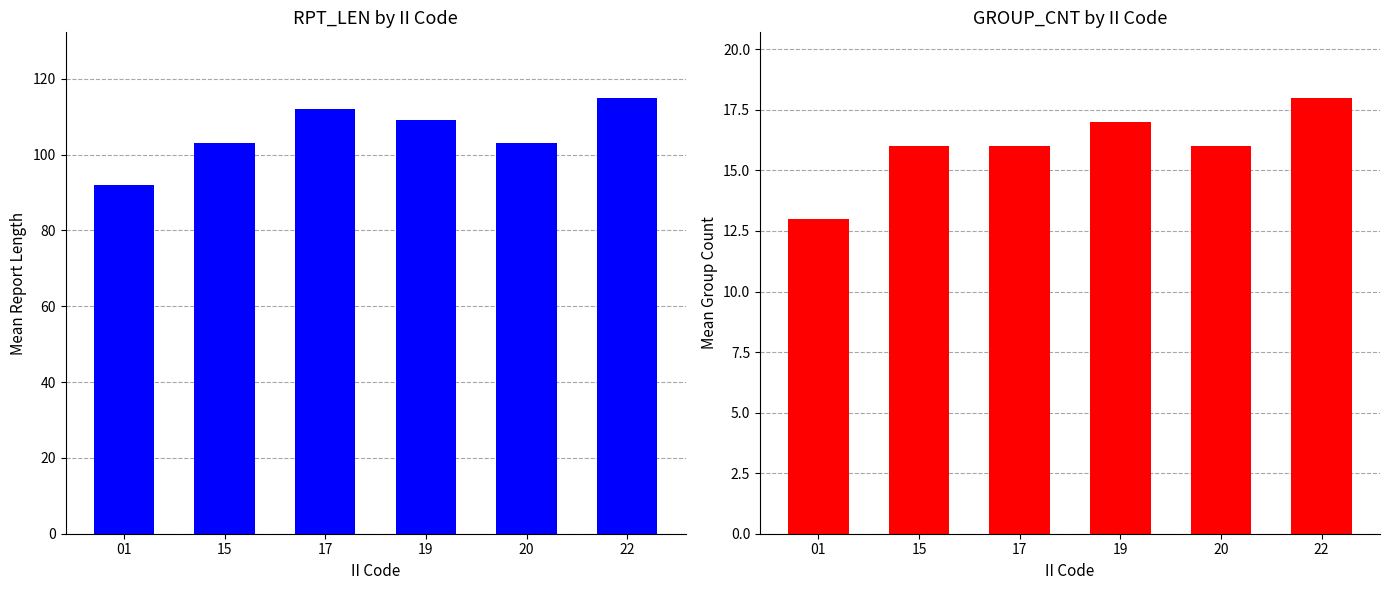

What is the greatest value displayed?

115